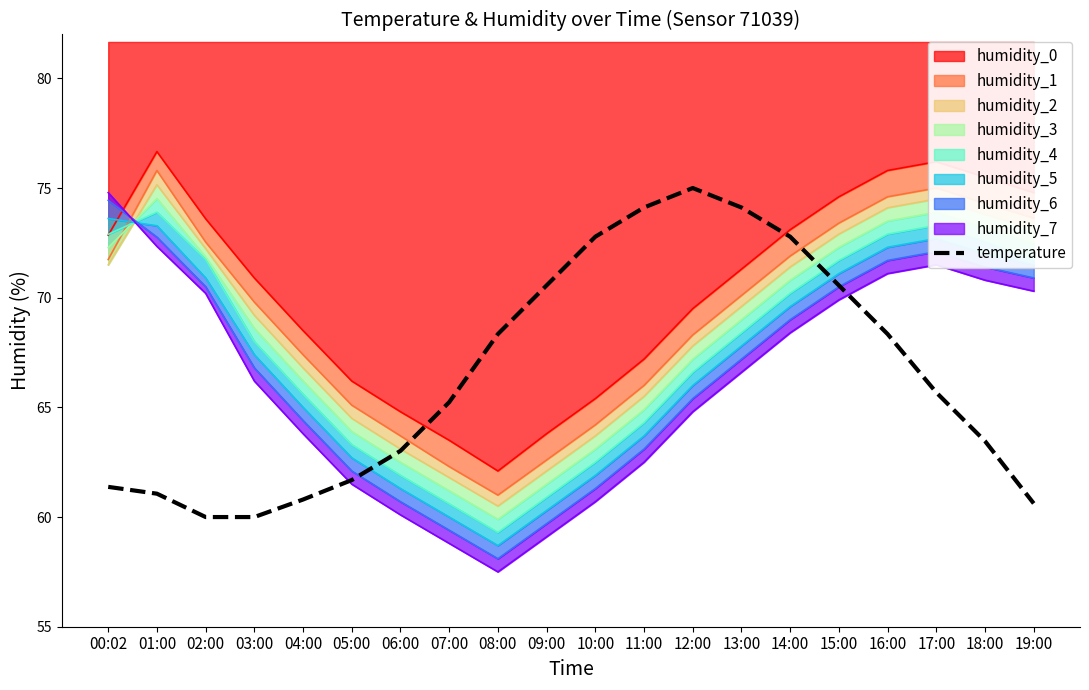

Is it true that the value at 06:00 is 43.2?

False